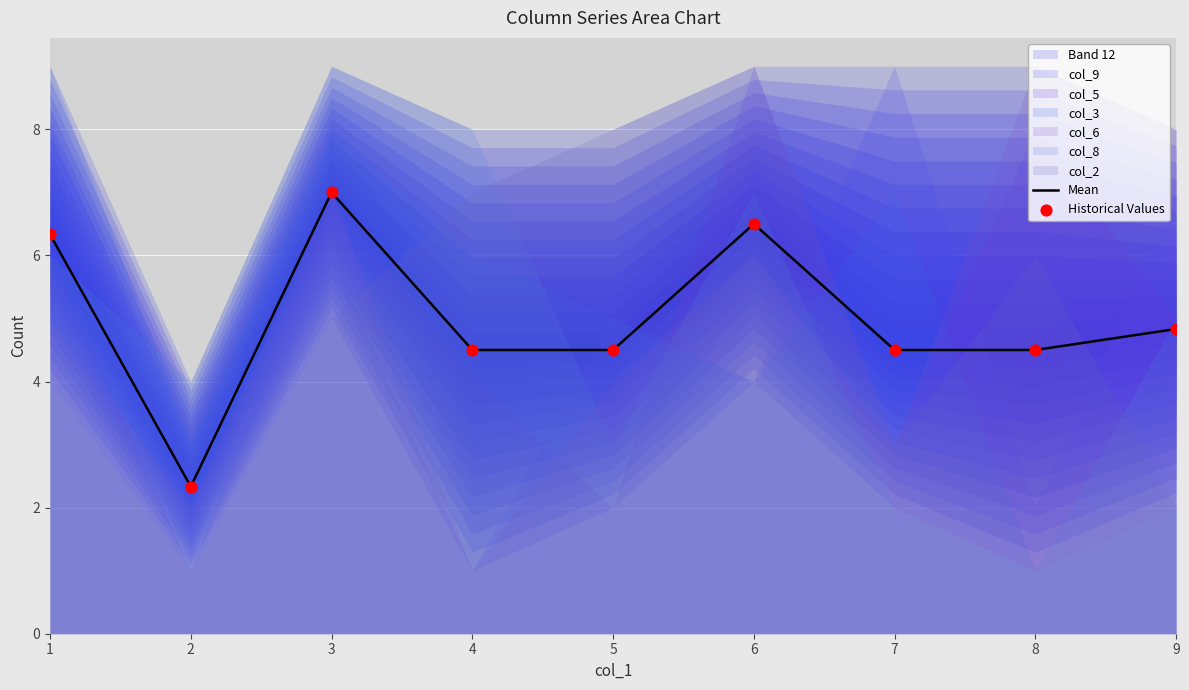

Which series reaches the minimum Y coordinate?

Mean